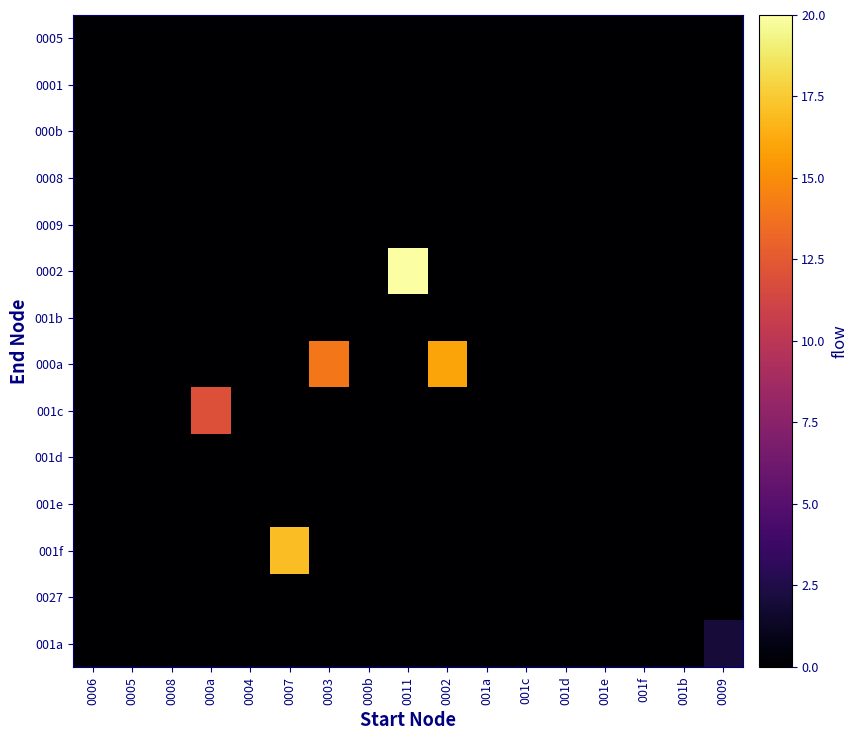

Which has a higher value, 0011 or 0007?

0011